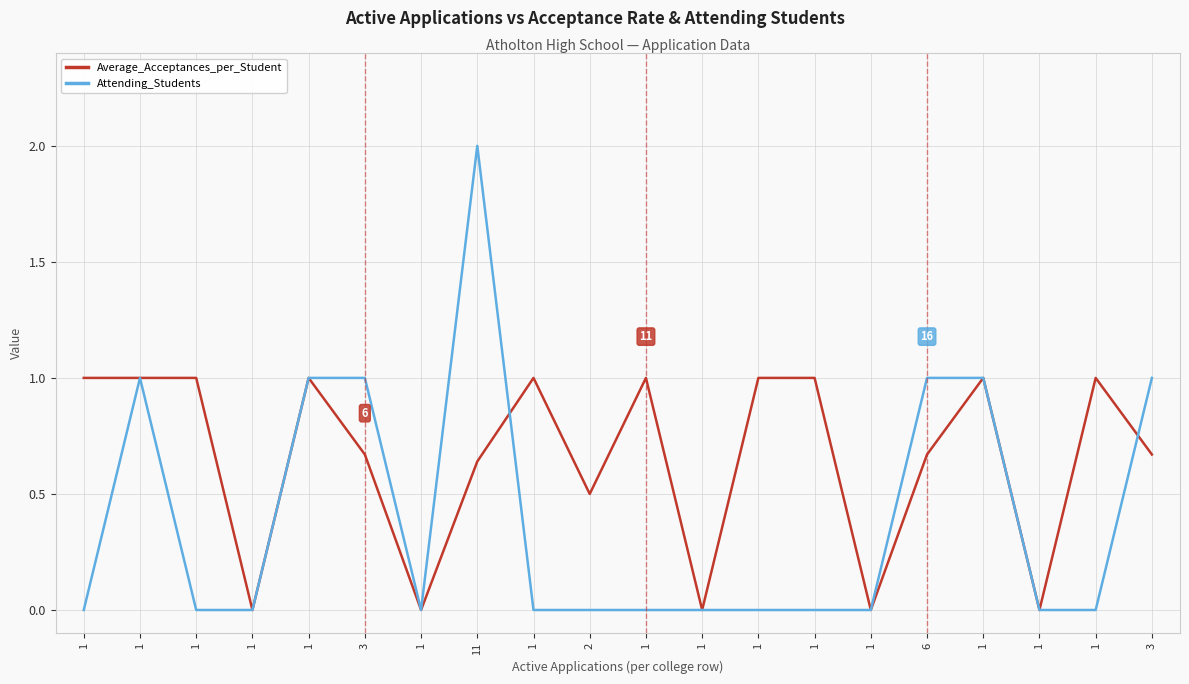

Does the chart have visible grid lines?

Yes